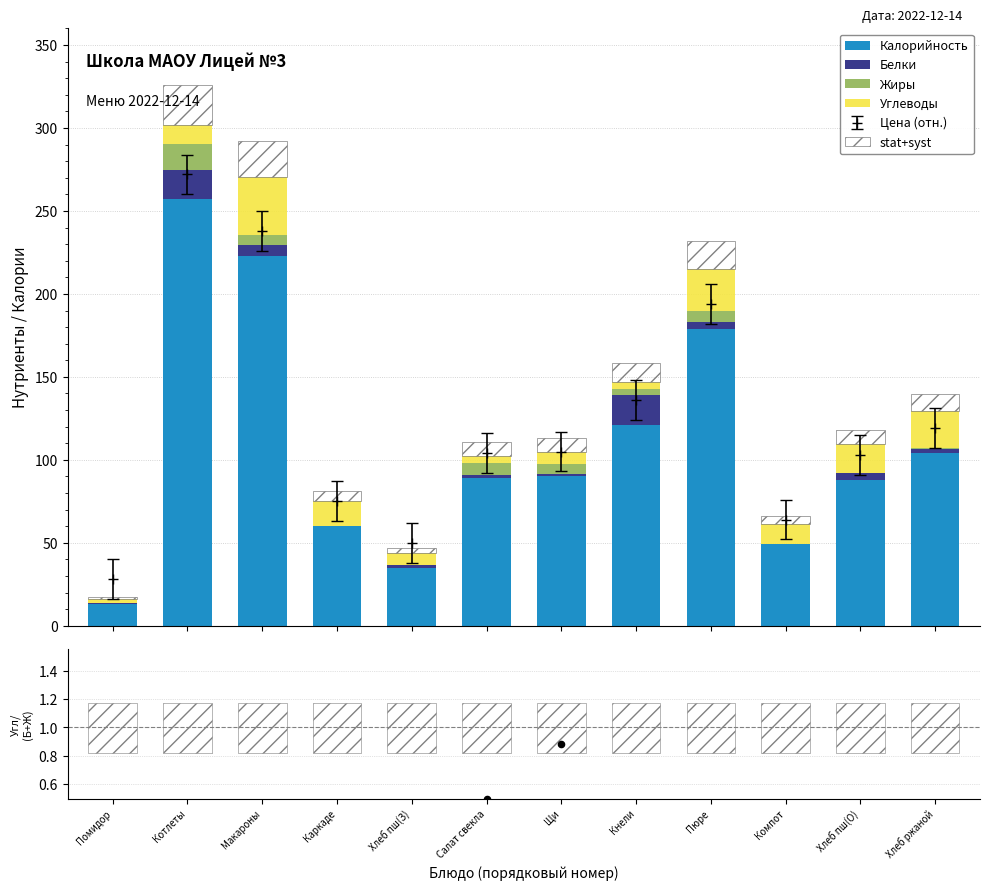

Is the value of Углеводы at Котлеты greater than the value of Угл / (Б+Ж) at Хлеб пш(З)?

Yes